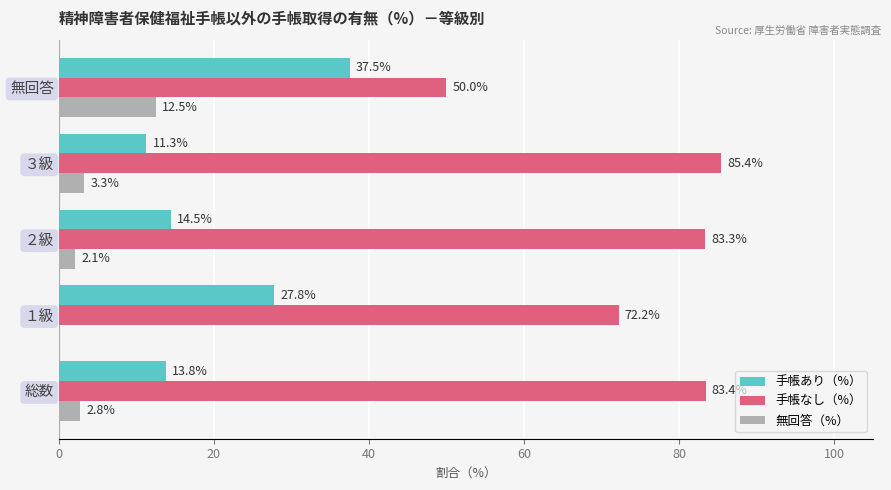

Read the 手帳なし（%） value at ３級.

85.4